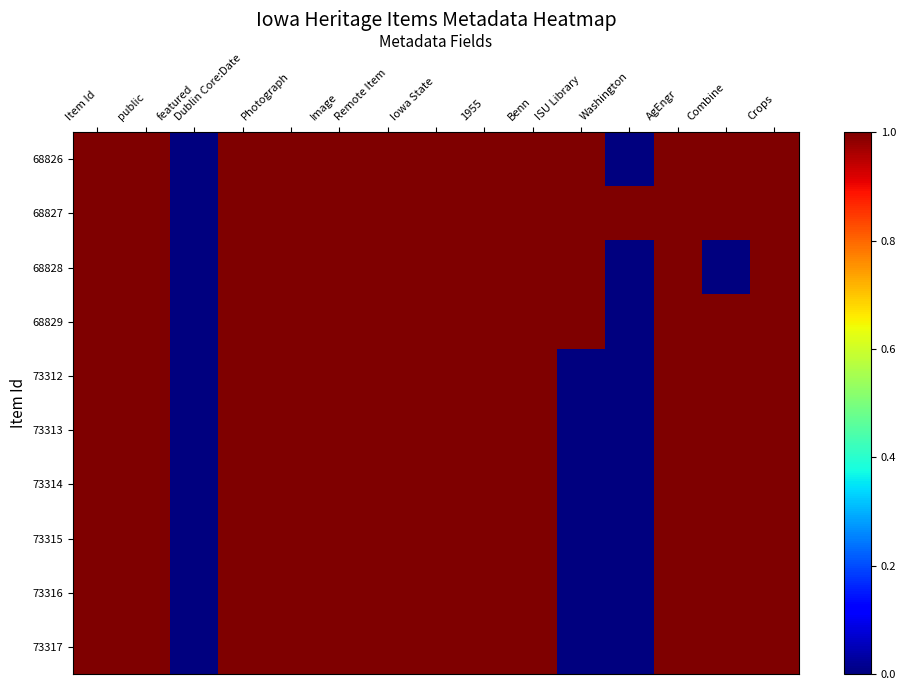

Which has a higher value, 1955 or AgEngr?

1955